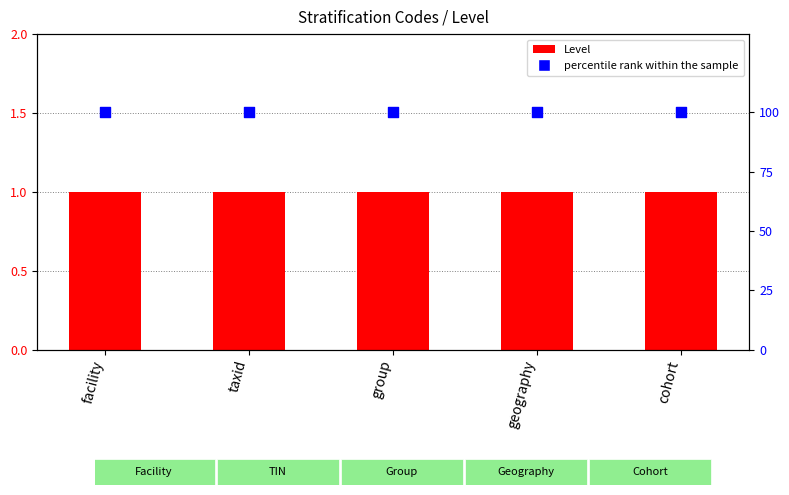

Which series has the largest Y range (max minus min)?

Level